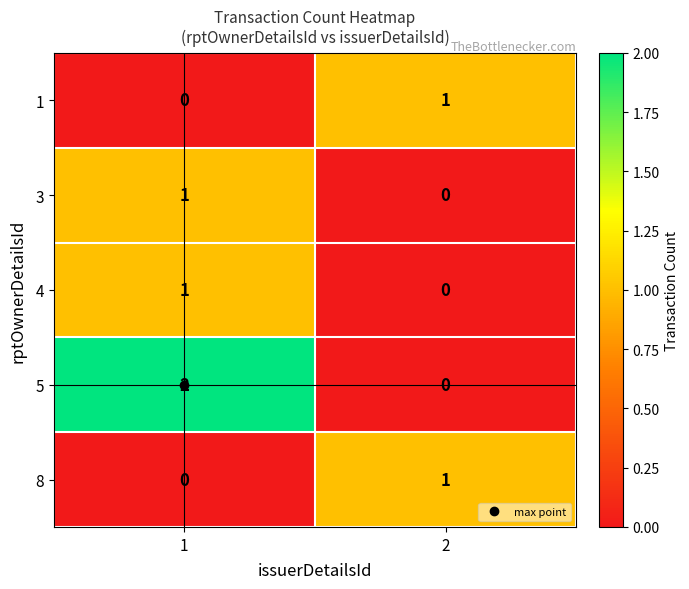

What is the difference between the highest and lowest values at 2?

1